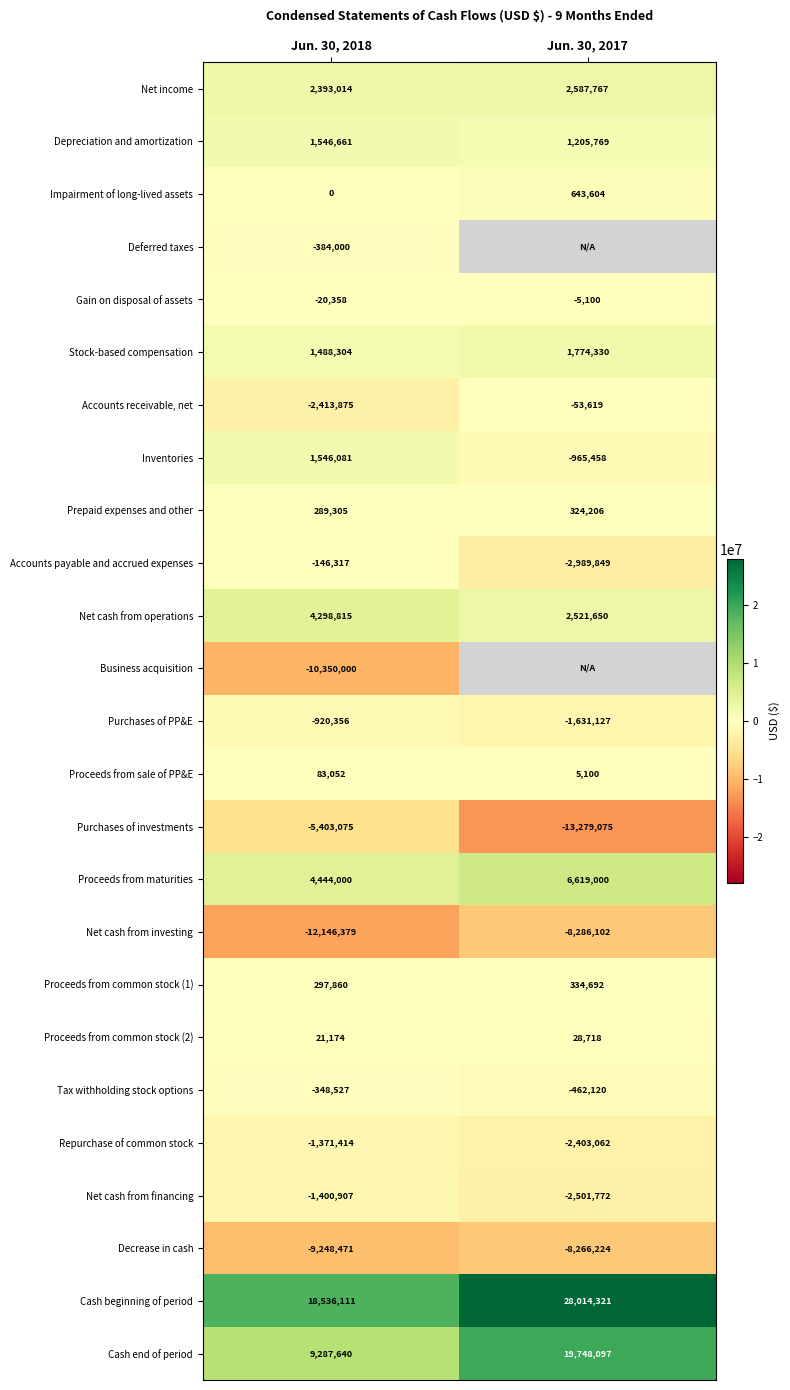

What is the sum of all Impairment of long-lived assets values?

643604